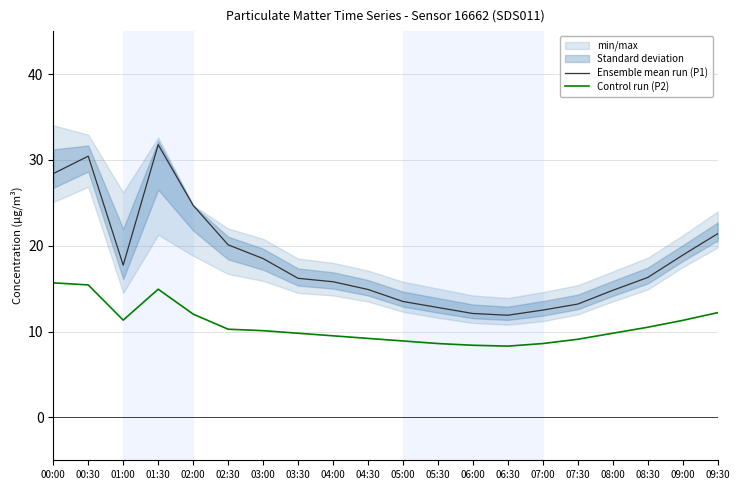

Reading left to right, transcribe all the data shown in this chart.

Ensemble mean run (P1): 28.4	30.4	17.7	31.8	24.7	20.1	18.5	16.2	15.8	14.9	13.5	12.8	12.1	11.9	12.5	13.2	14.8	16.3	18.9	21.4
Control run (P2): 15.7	15.4	11.3	14.9	12.0	10.3	10.1	9.8	9.5	9.2	8.9	8.6	8.4	8.3	8.6	9.1	9.8	10.5	11.3	12.2